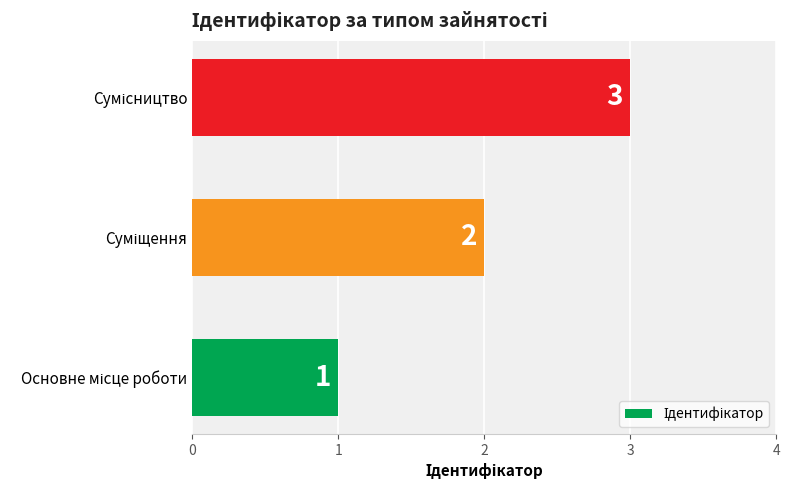

How many values are between 1 and 3?

3